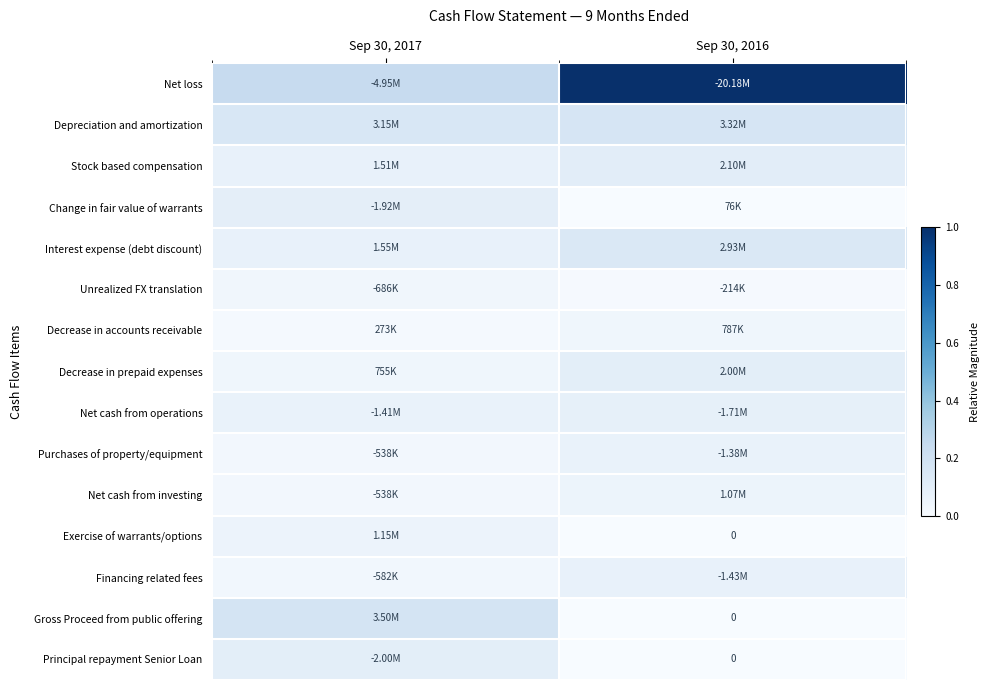

At how many categories does at least one series exceed 0?

2